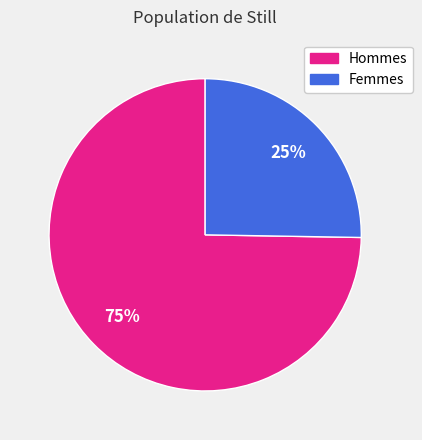

Does any single category account for the majority?

Yes